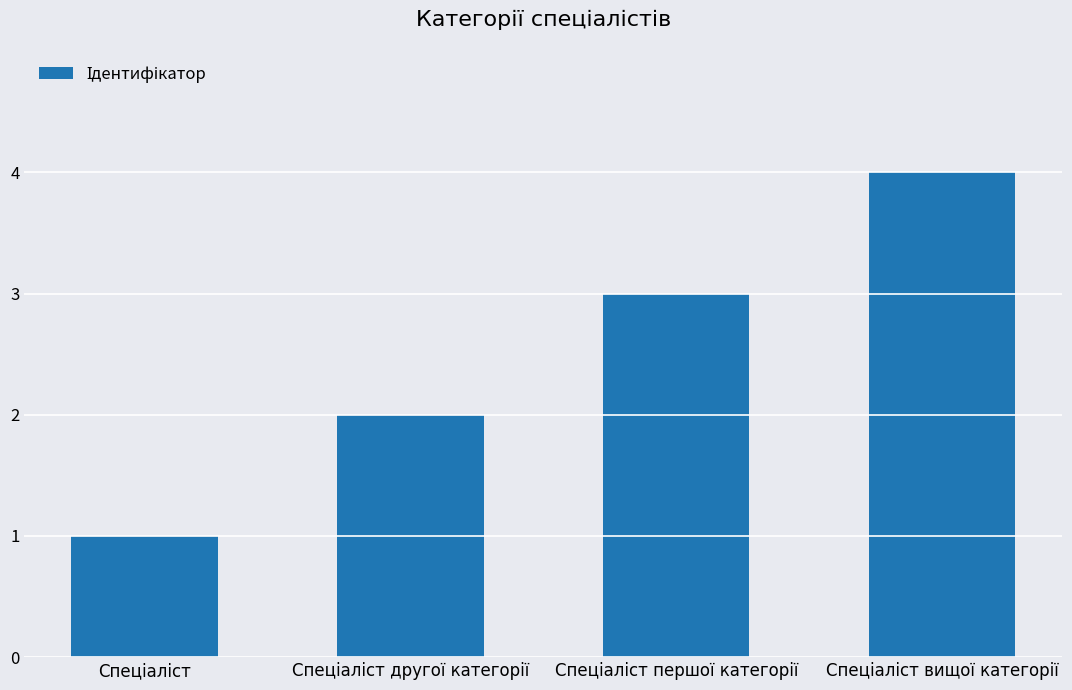

What is the maximum value shown in the chart?

4